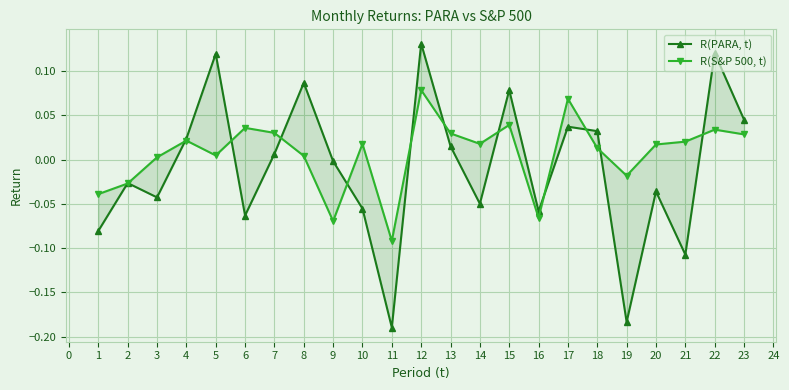

True or false: R(S&P 500, t) has a value of 0.0 at 23.

True